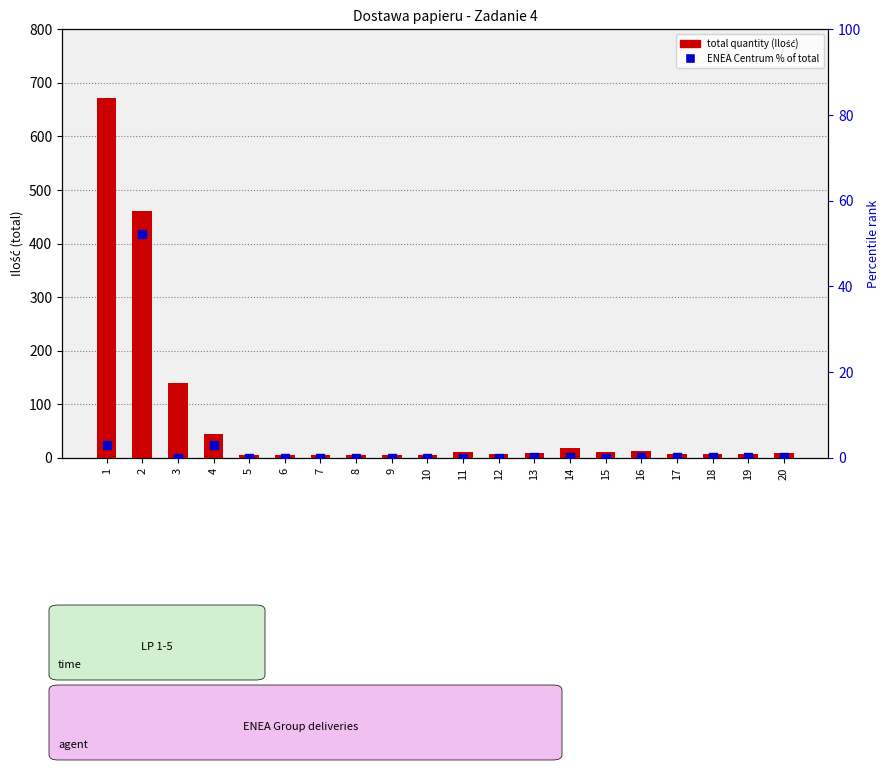

Is the value of percentile rank (ENEA Centrum ratio) at 15 greater than the value of total quantity at 19?

No